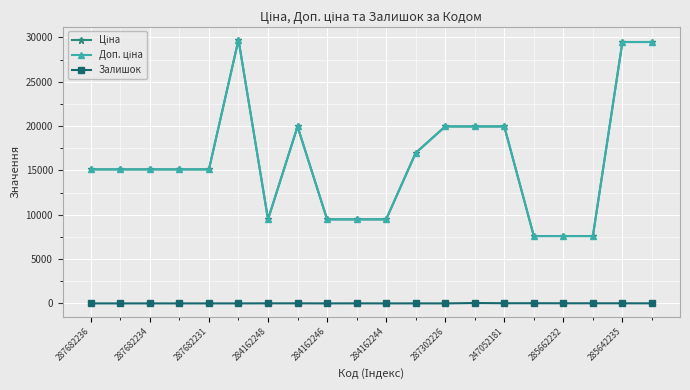

Does the chart have visible grid lines?

Yes